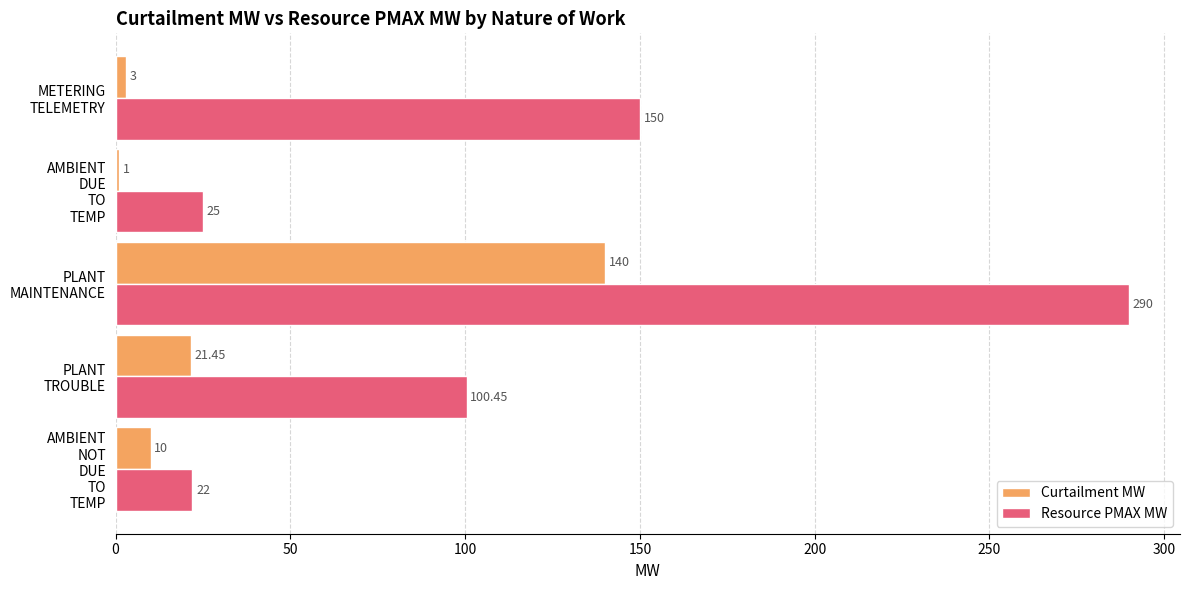

Which series has the largest total across all categories?

Resource PMAX MW